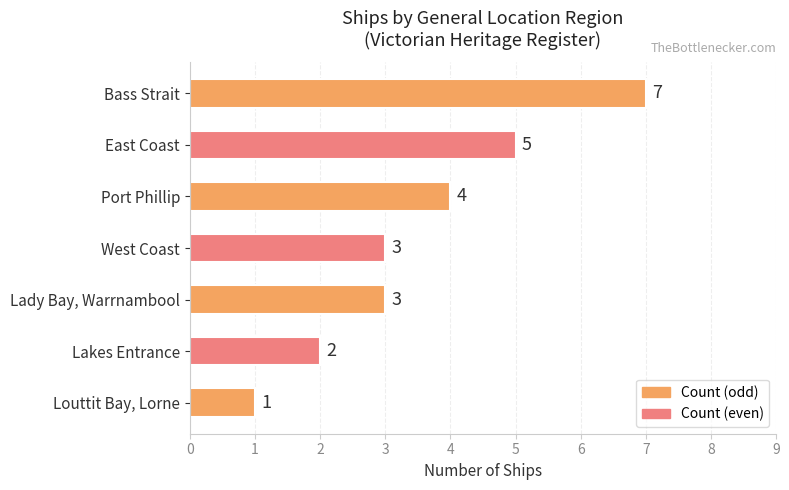

Reading bottom to top, what are all the values shown in this chart?

1	2	3	3	4	5	7